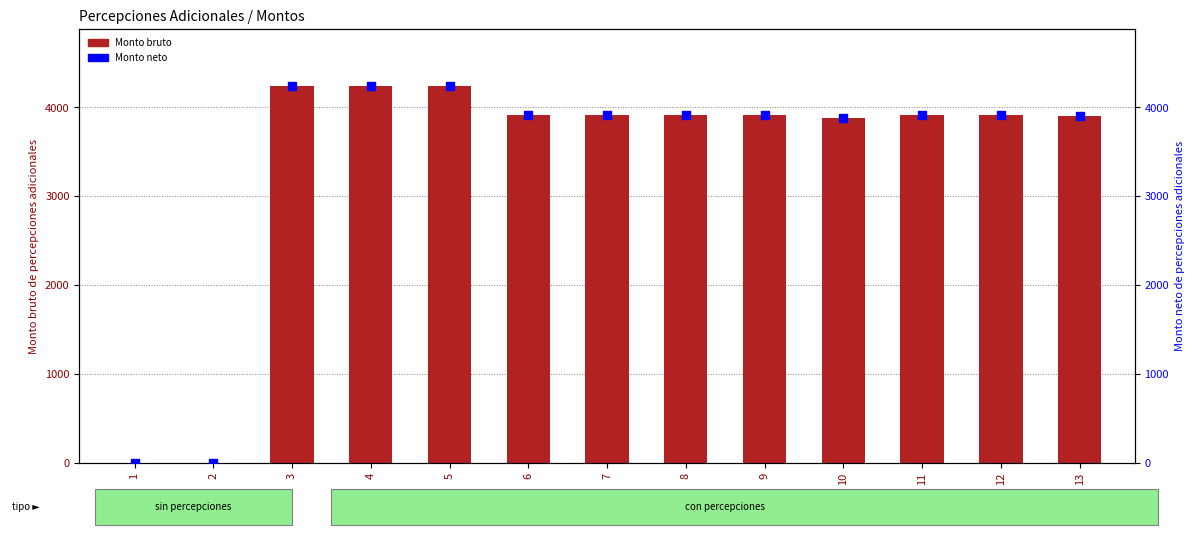

What are all the series names shown in the legend?

Monto bruto, Monto neto